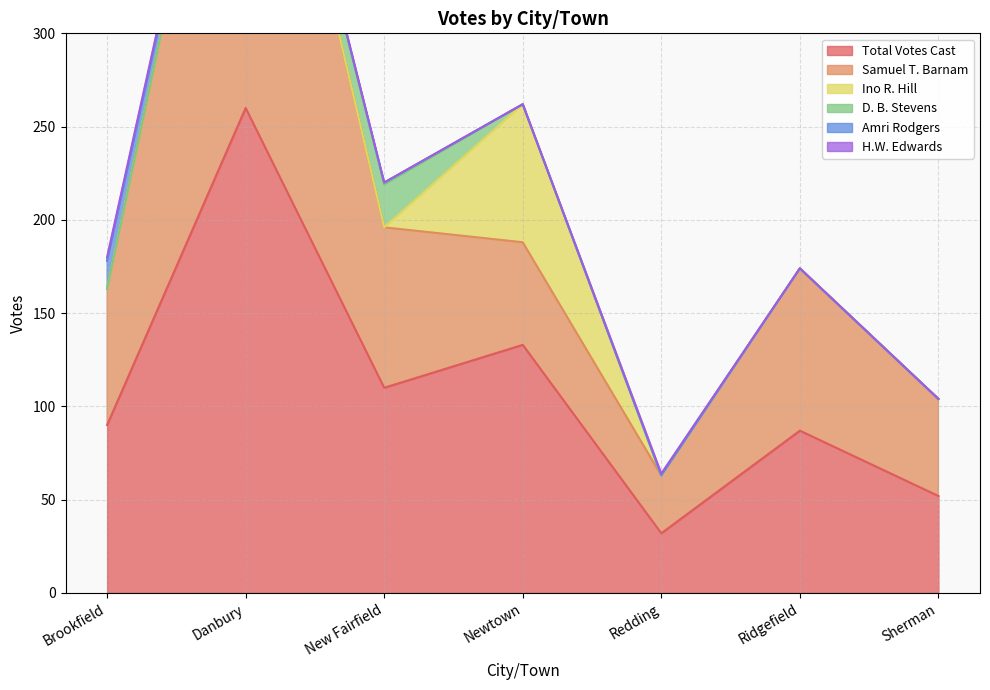

What is the average value of the Ino R. Hill series?

11